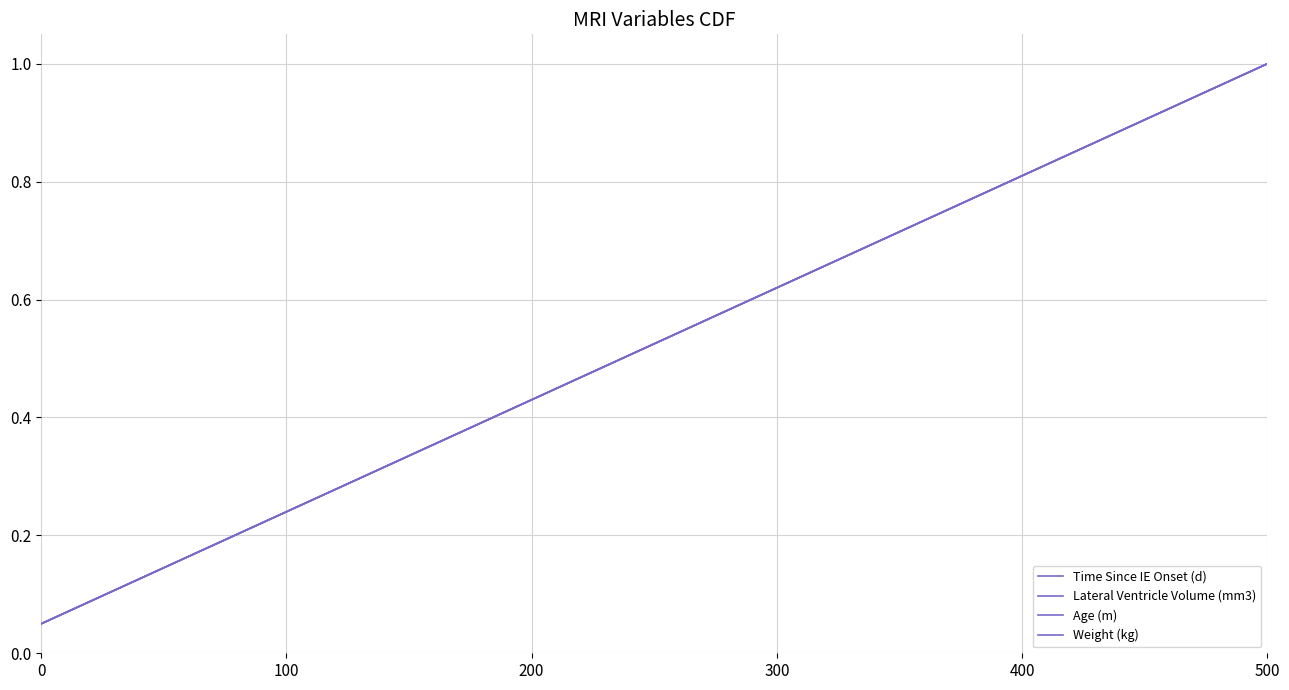

Does the chart display data point markers on the line(s)?

No